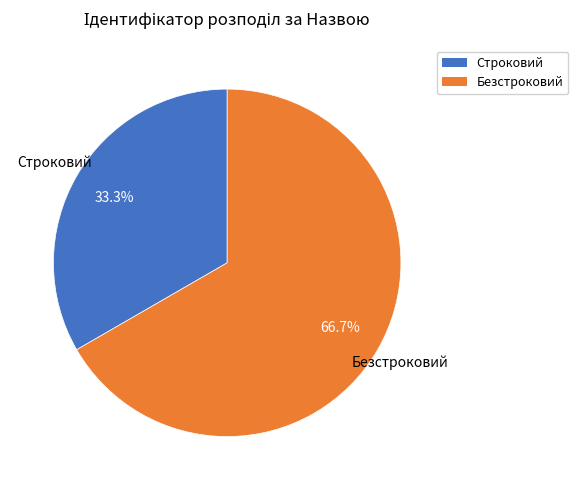

To the nearest percent, what is the difference between the largest and smallest slice percentages?

33%